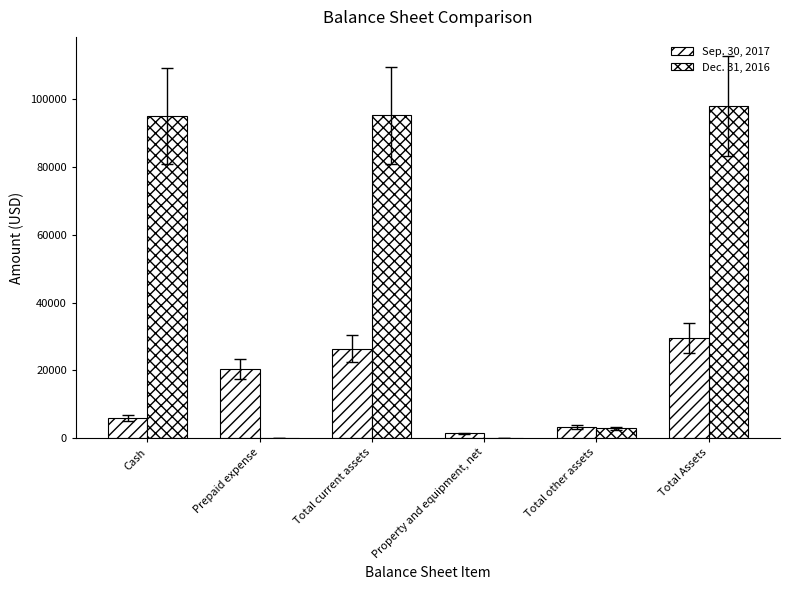

At which category does the chart reach its minimum across all series?

Prepaid expense